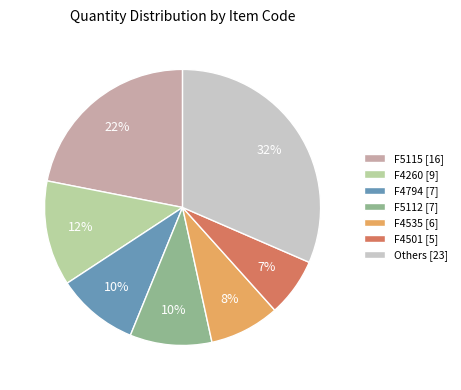

The Others [23] slice represents 32% of the pie. True or false?

True